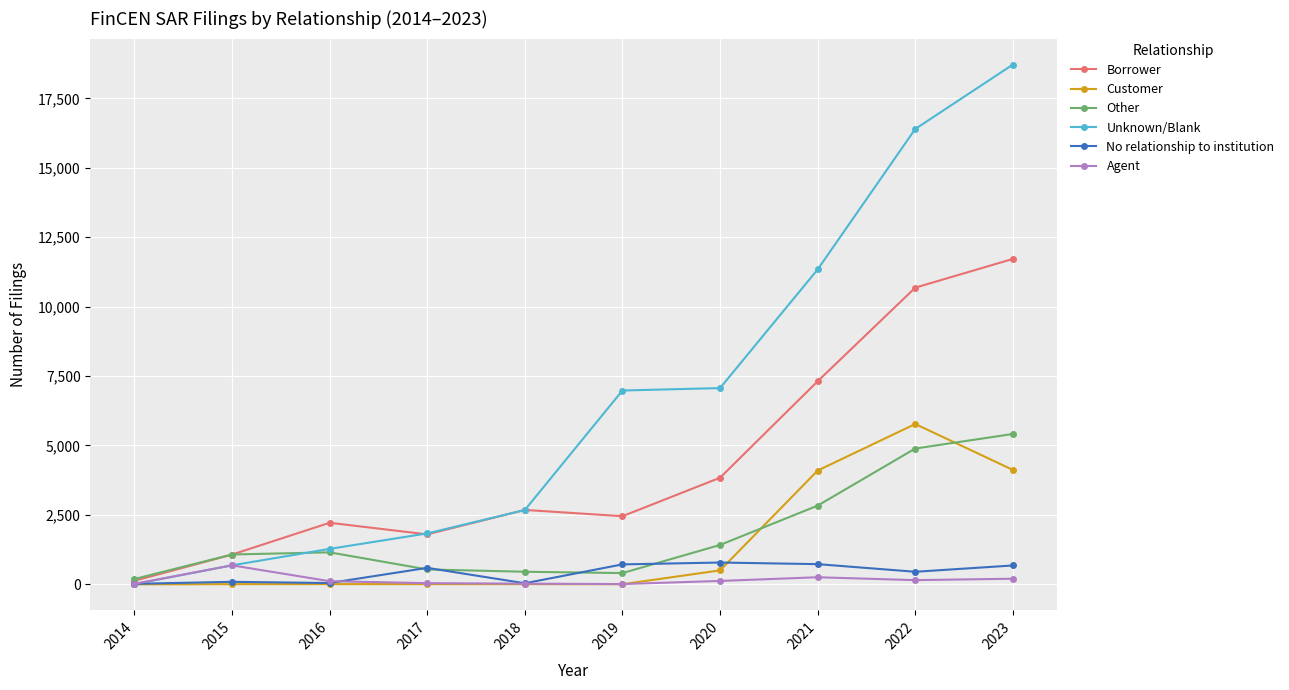

Is it true that Agent equals 256 at 2021?

True